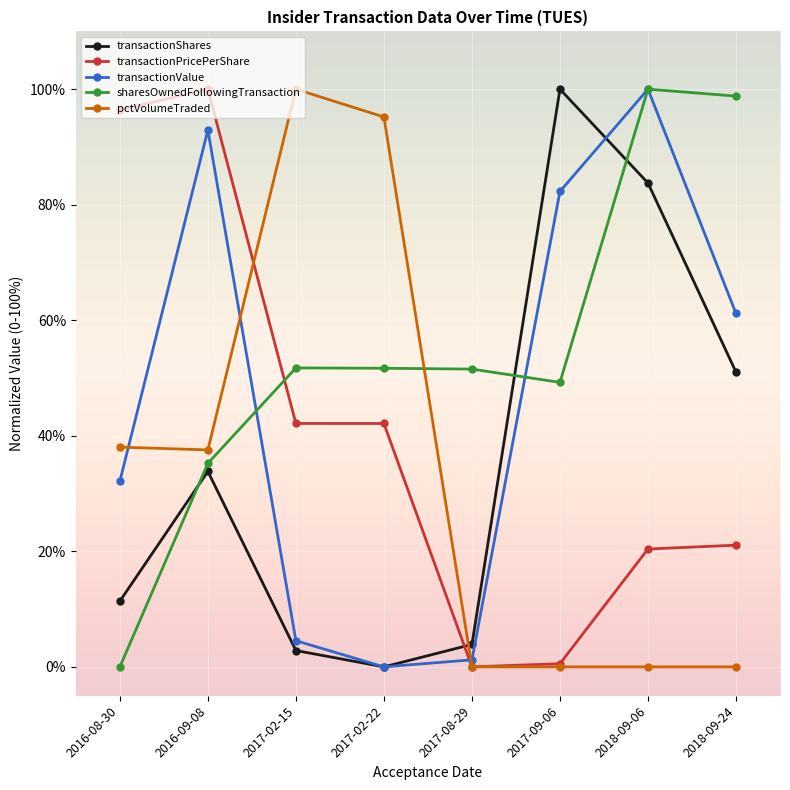

At which label does pctVolumeTraded first exceed 37?

2016-08-30